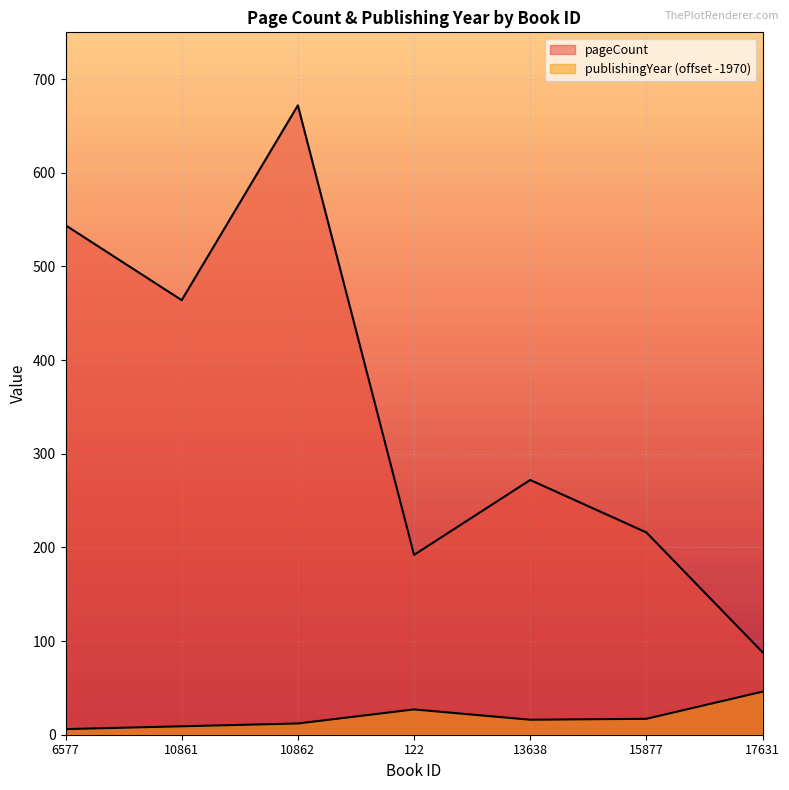

Which series has the largest range (max minus min)?

pageCount